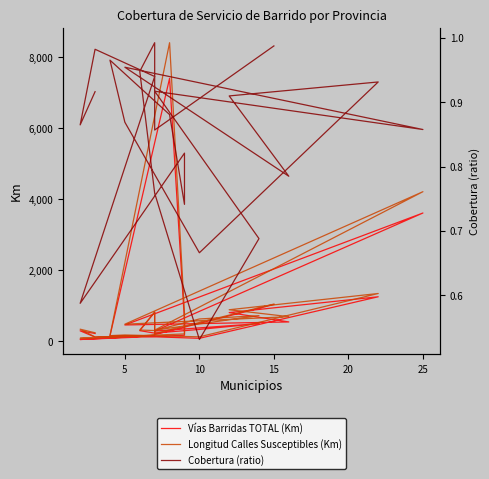

Is it true that Longitud Calles Susceptibles (Km) equals 124.5 at 10?

True